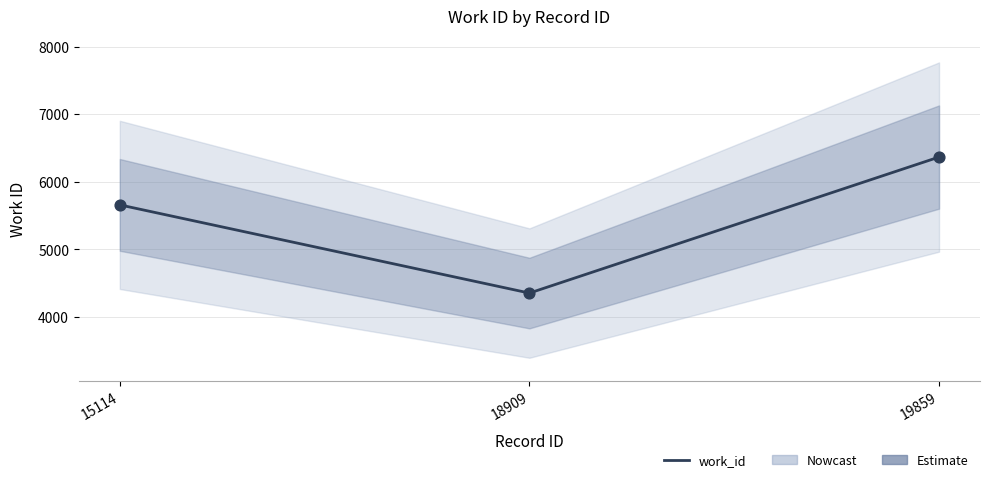

Between 19859 and 15114, which is larger?

19859